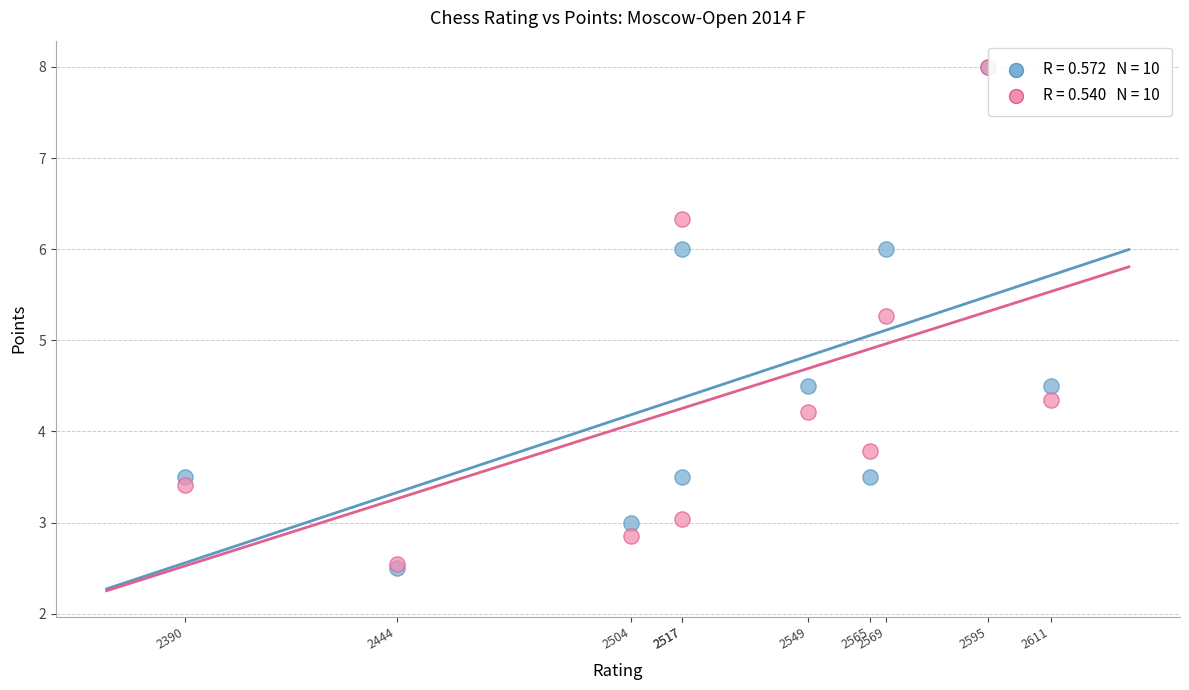

Across all series, what Y value is closest to 5?

5.3